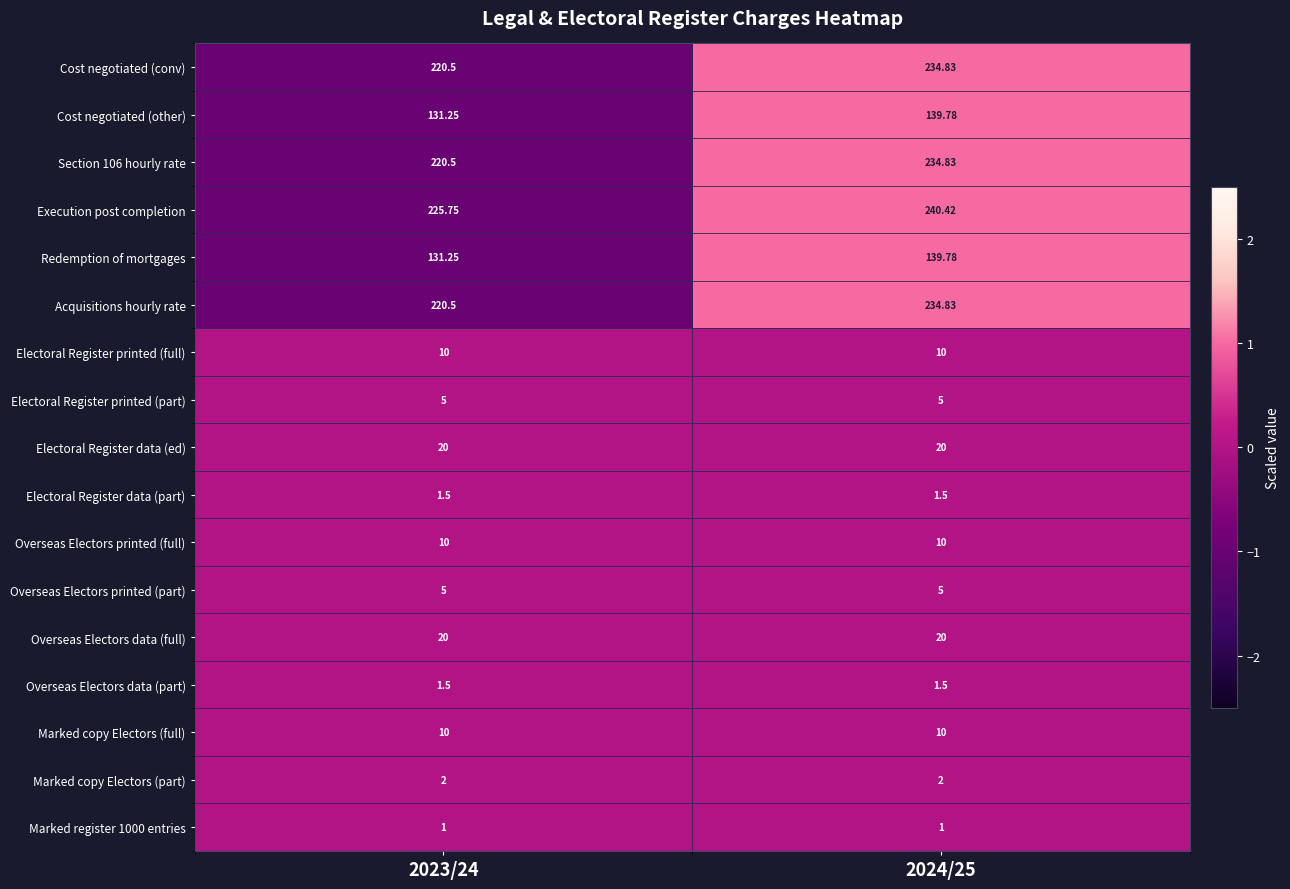

Which series has the largest range (max minus min)?

Execution post completion